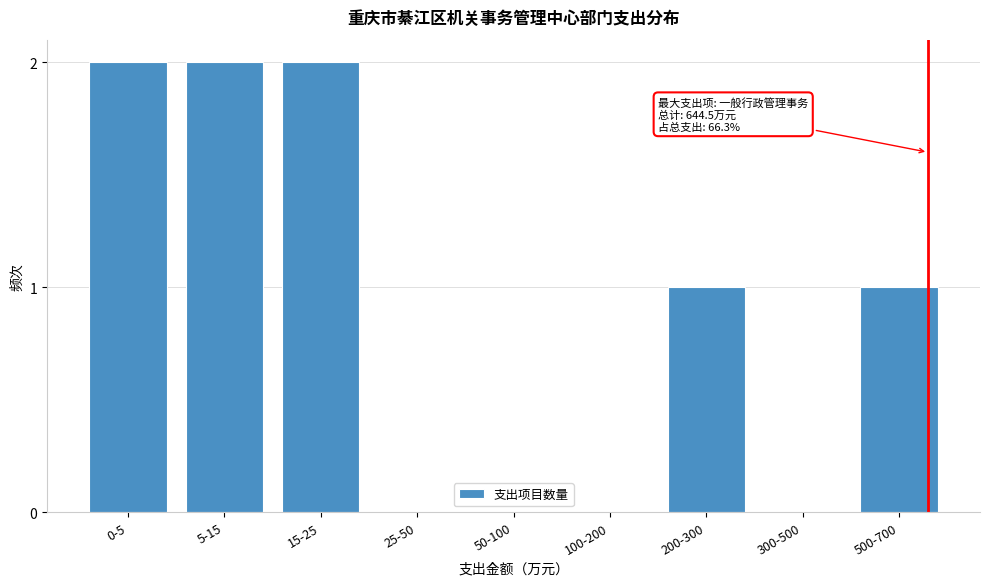

Reading right to left, list all the values displayed in this chart.

500-700=1	300-500=0	200-300=1	100-200=0	50-100=0	25-50=0	15-25=2	5-15=2	0-5=2